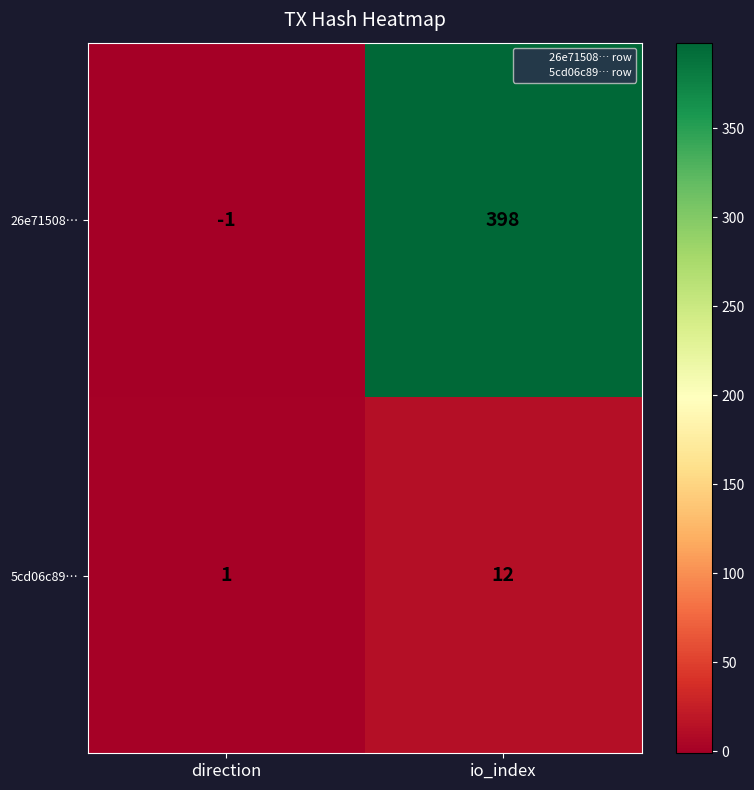

Reading left to right, list all the values displayed in this chart.

26e71508…: direction=-1	io_index=398
5cd06c89…: direction=1	io_index=12